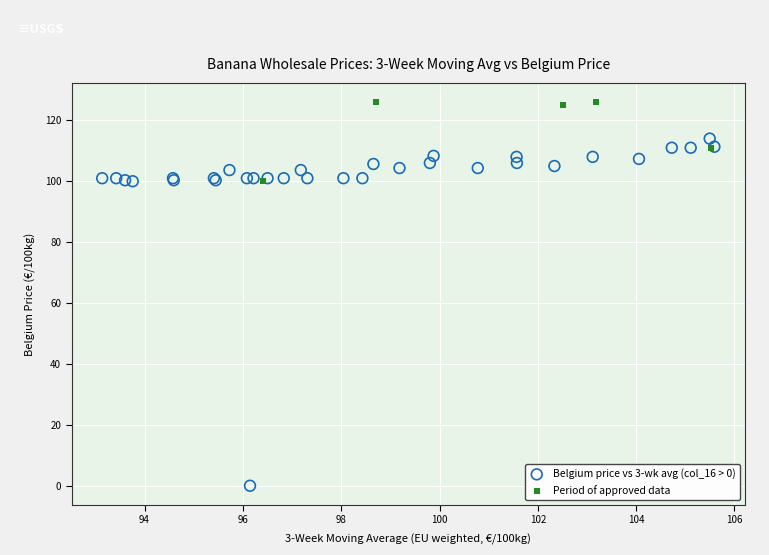

Which series reaches the minimum Y coordinate?

Belgium price vs 3-wk avg (col_16 > 0)